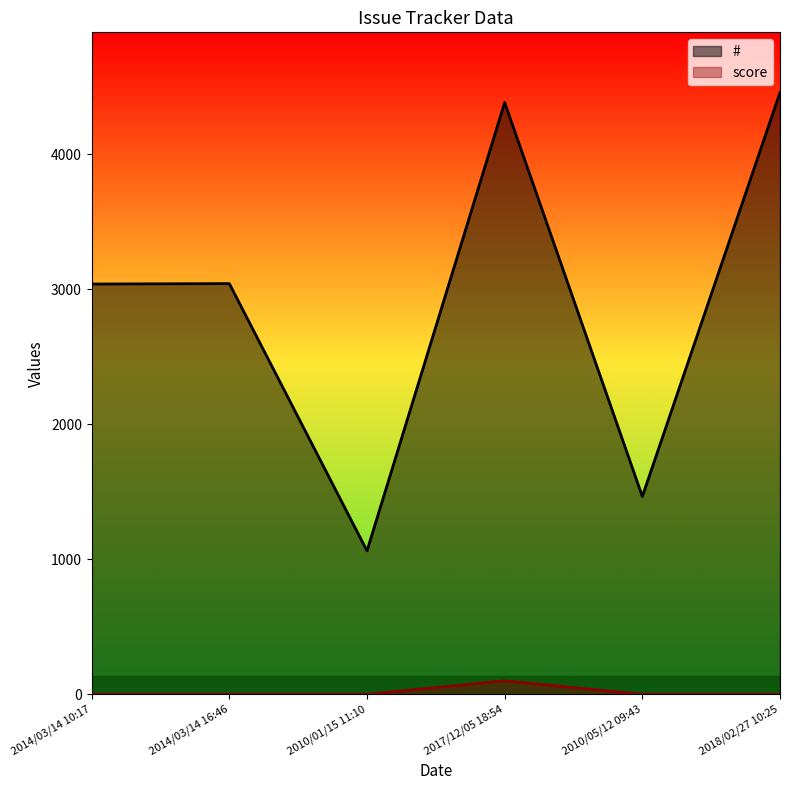

Count the number of data series in this chart.

2